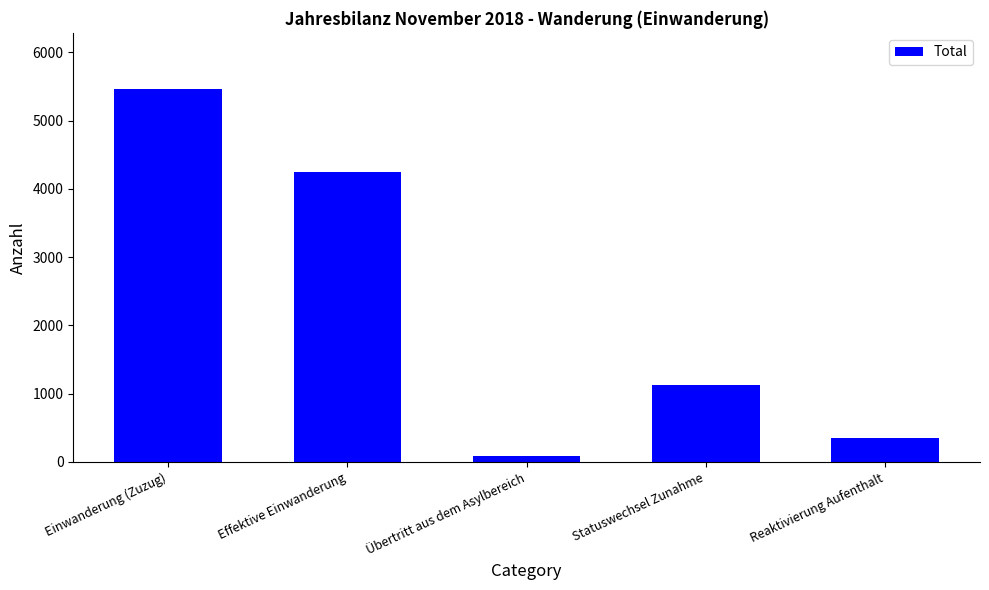

What is the label of the 4th bar from the left?

Statuswechsel Zunahme